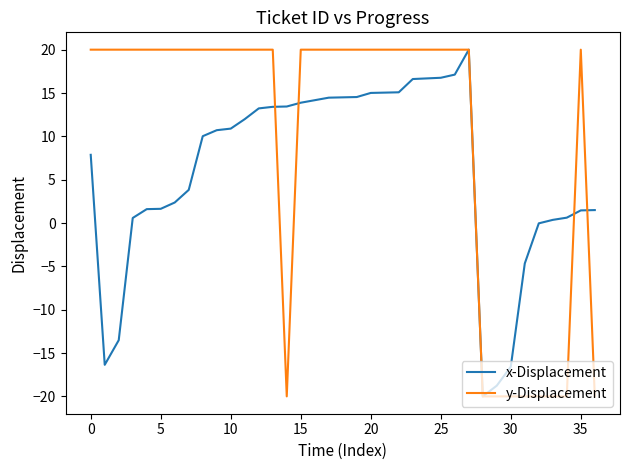

Which series has the largest total across all categories?

y-Displacement